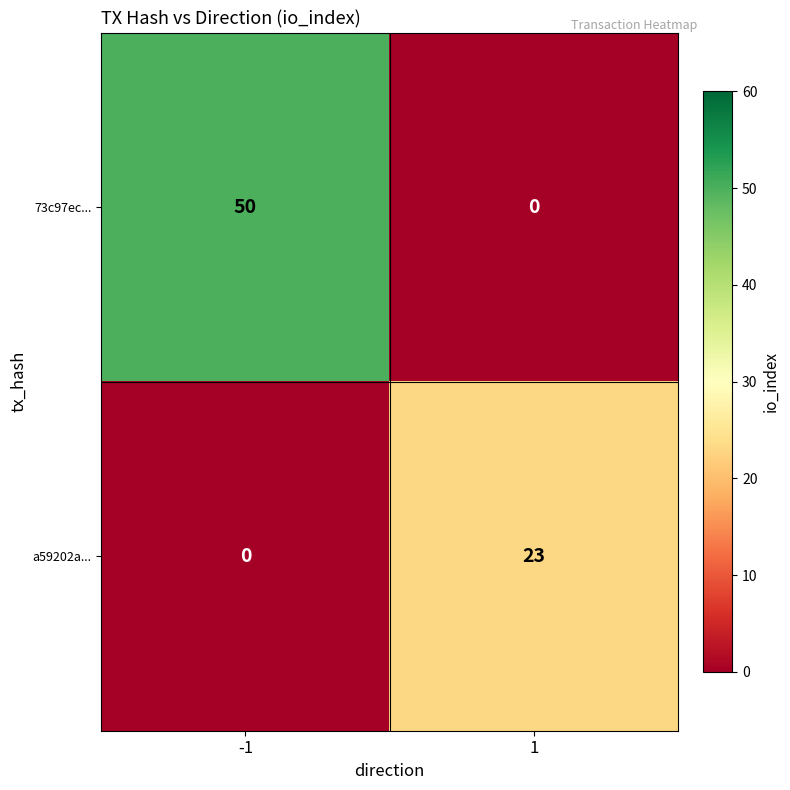

Between -1 and 1, which series saw the biggest shift?

73c97ec...